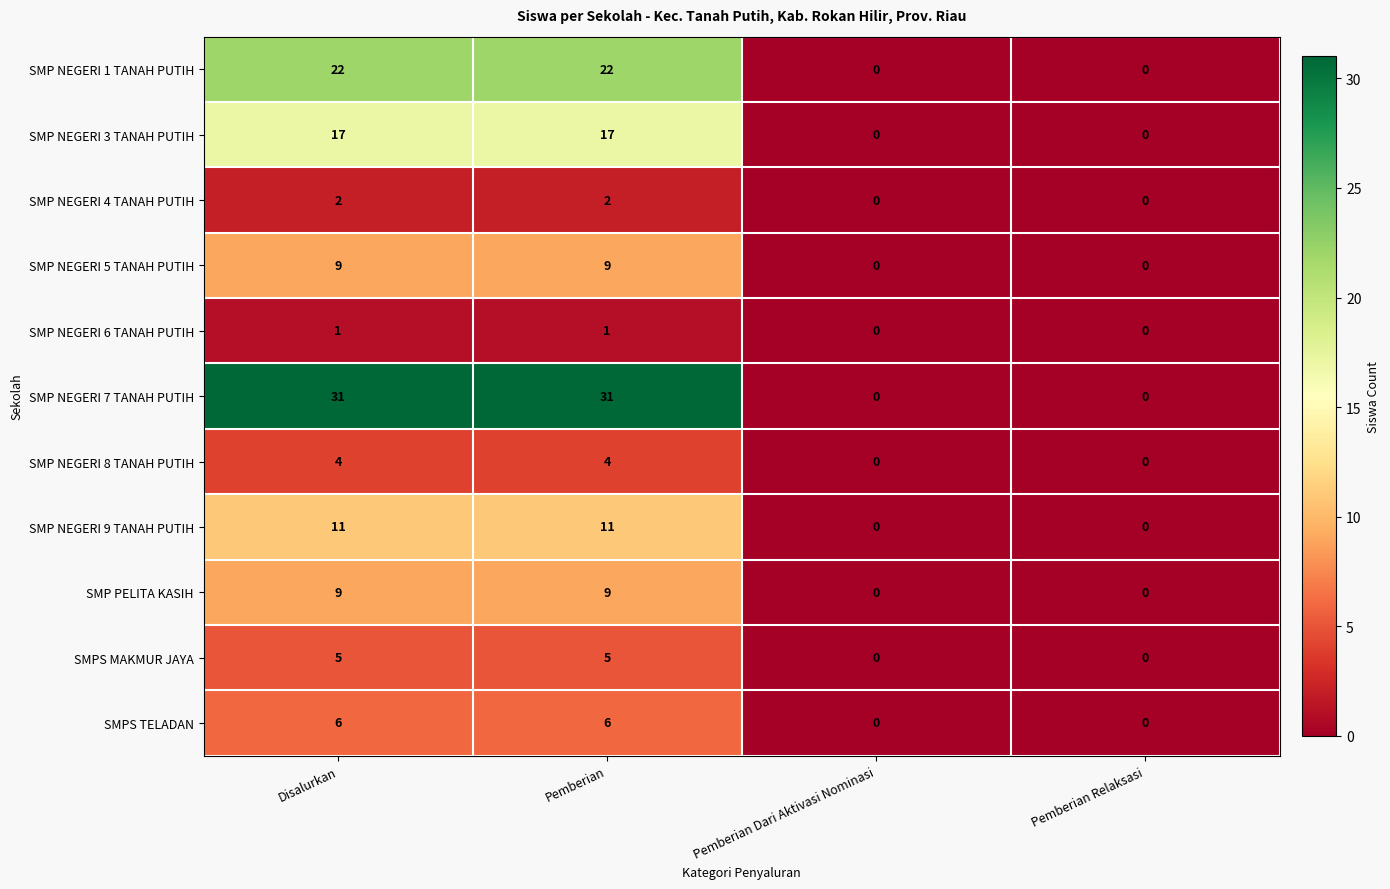

What is the difference between the maximum and second lowest values in the SMP NEGERI 5 TANAH PUTIH series?

9